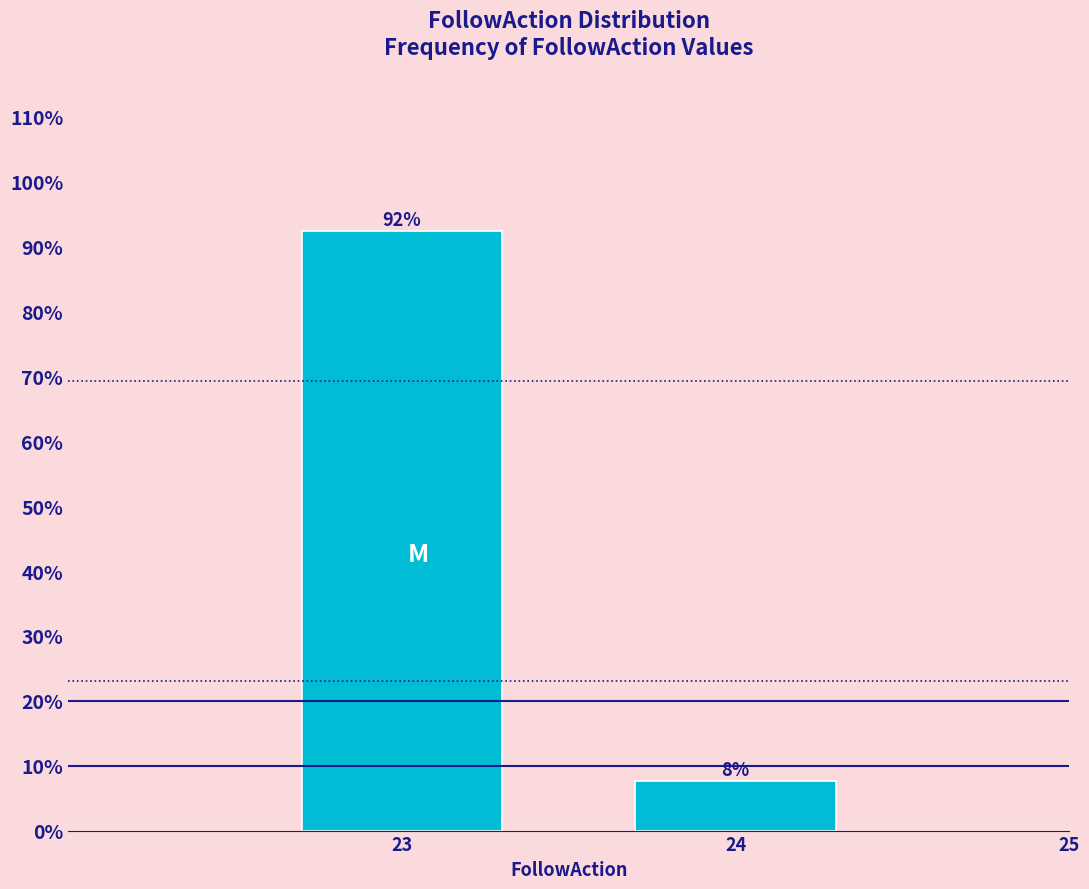

Between 24 and 23, which is larger?

23